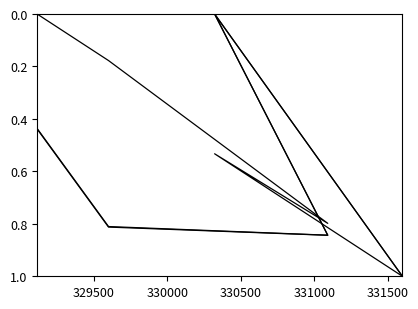

Which has a higher value, 329500 or 330500?

329500